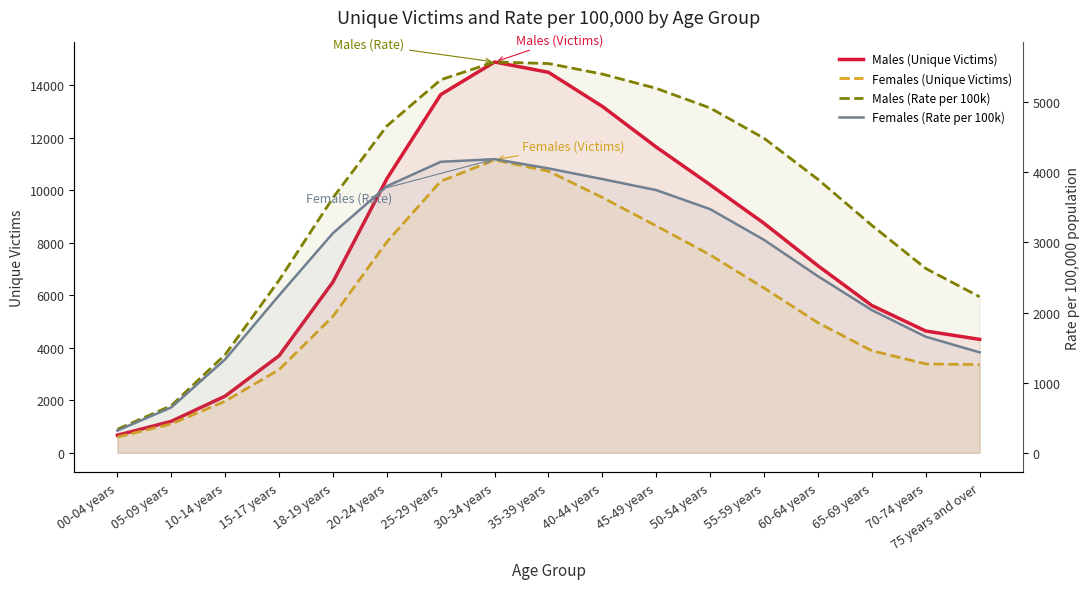

Between 30-34 years and 65-69 years, which series saw the biggest shift?

Males (Unique Victims)